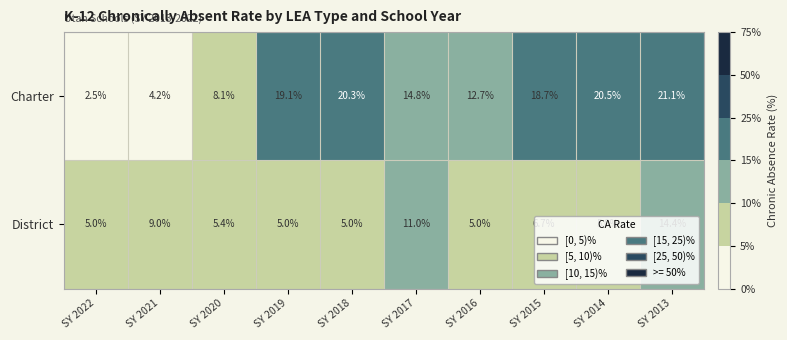

At which label is District closest to 9?

SY 2021